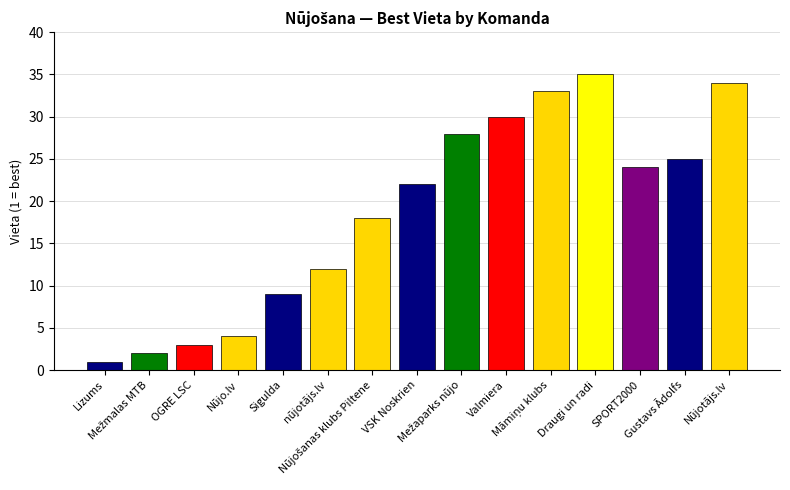

Which label corresponds to the largest value in the chart?

Draugi un radi